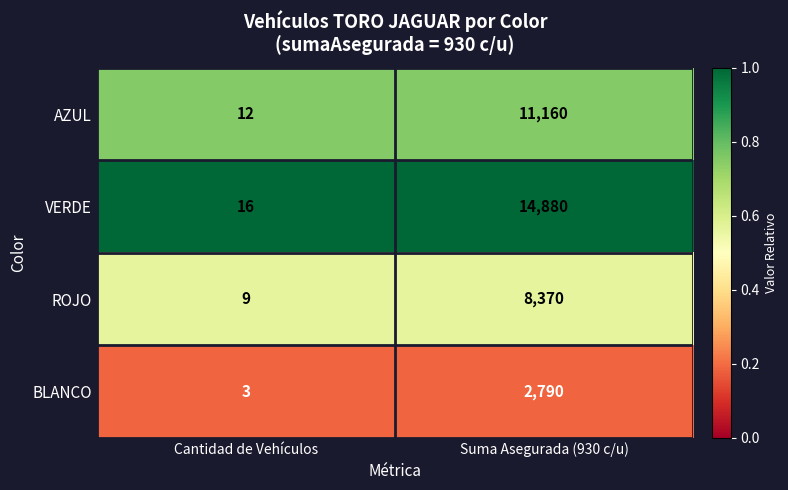

Which series has the widest spread of values?

VERDE